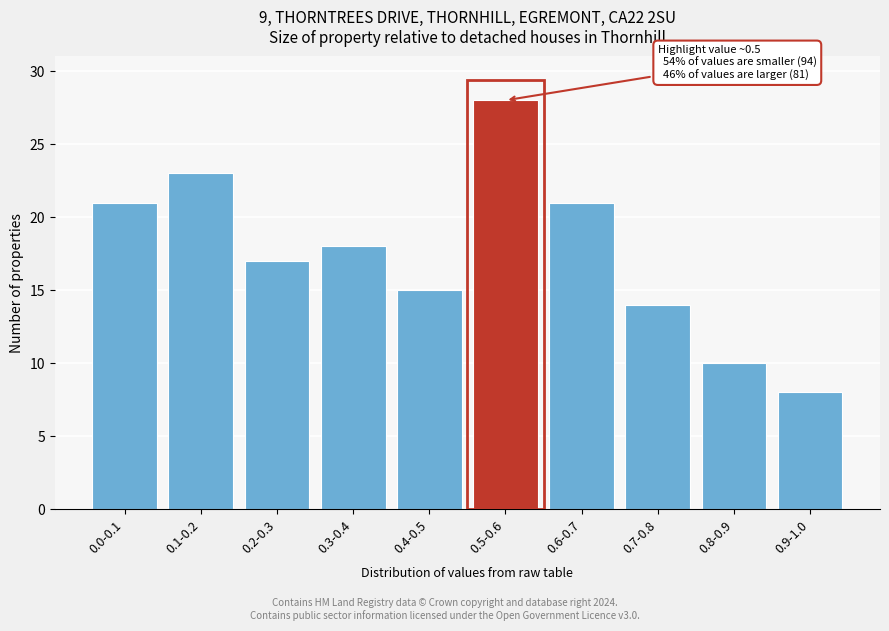

Reading right to left, transcribe all the data shown in this chart.

0.9-1.0=8	0.8-0.9=10	0.7-0.8=14	0.6-0.7=21	0.5-0.6=28	0.4-0.5=15	0.3-0.4=18	0.2-0.3=17	0.1-0.2=23	0.0-0.1=21